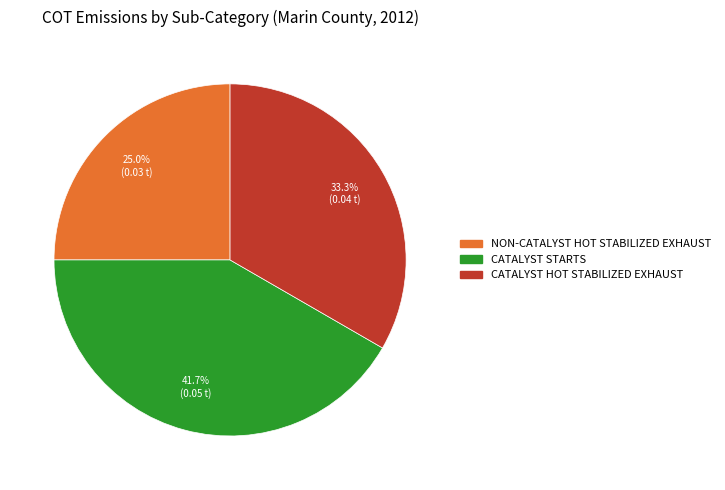

How many slices are in this pie chart?

3